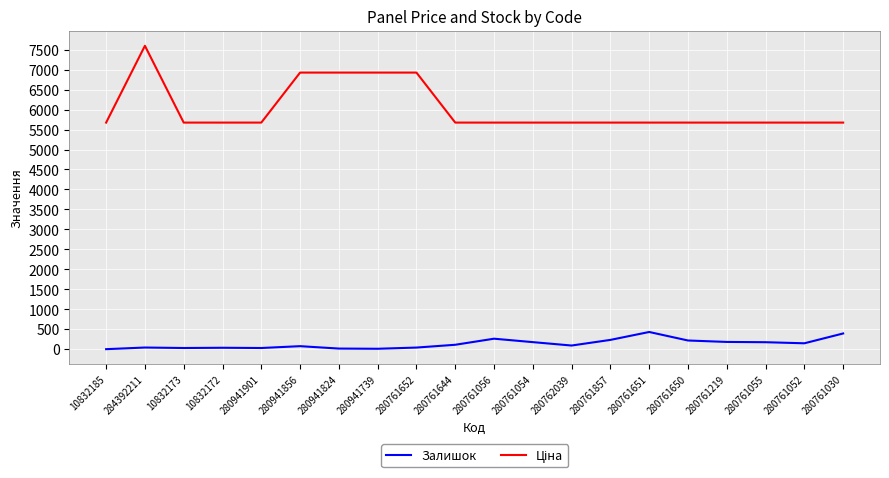

What is the greatest value displayed?

7596.5